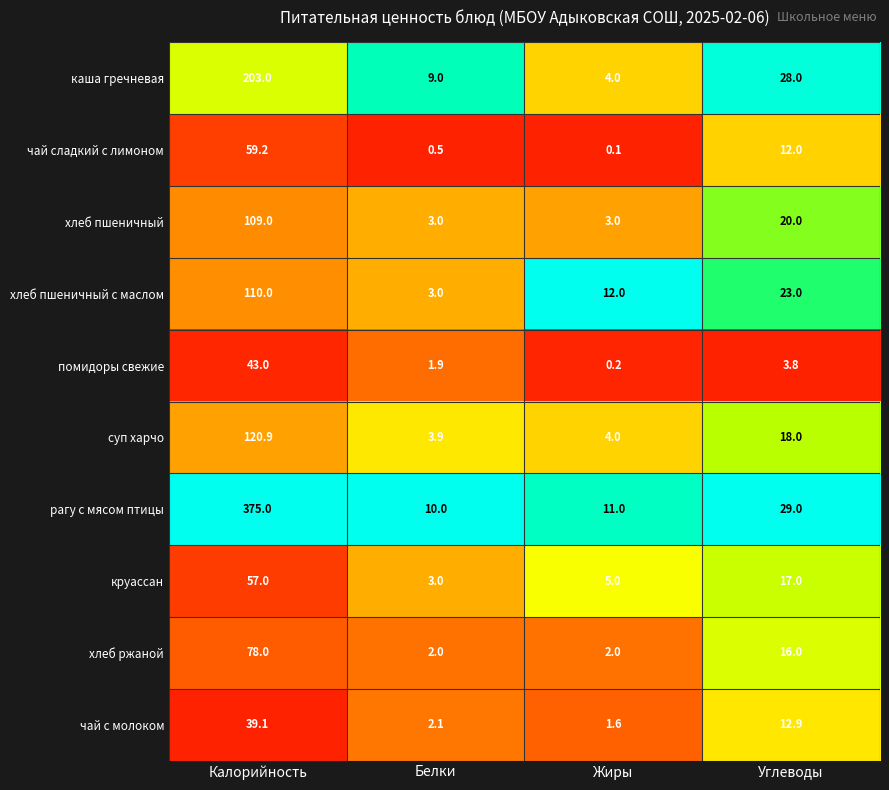

What is the maximum value shown in the chart?

375.0